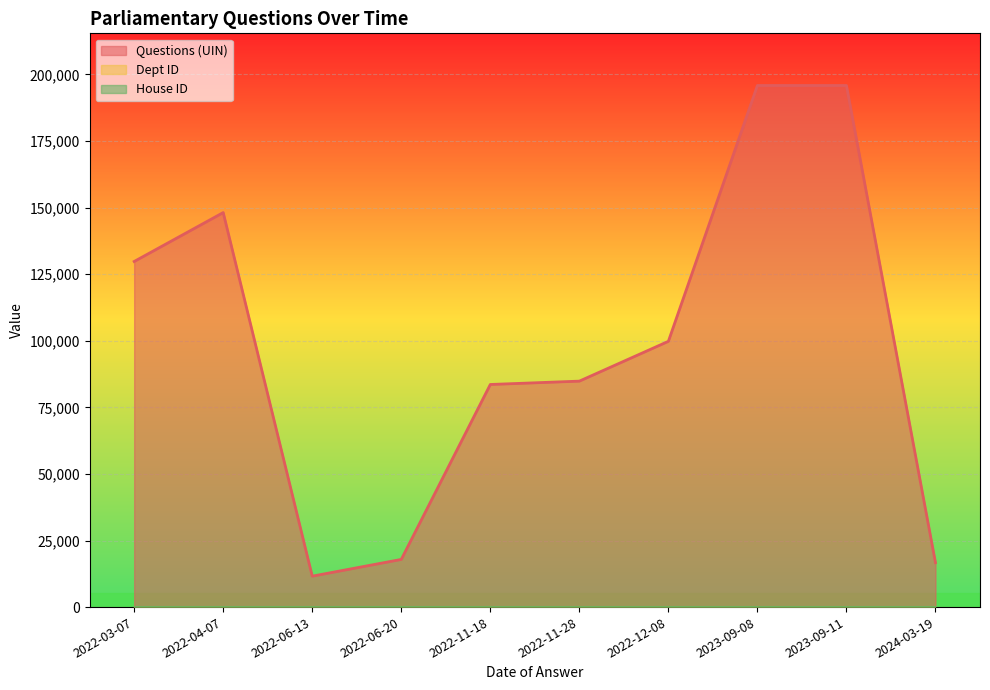

True or false: Questions (UIN) has more than 1 interior local peaks.

True